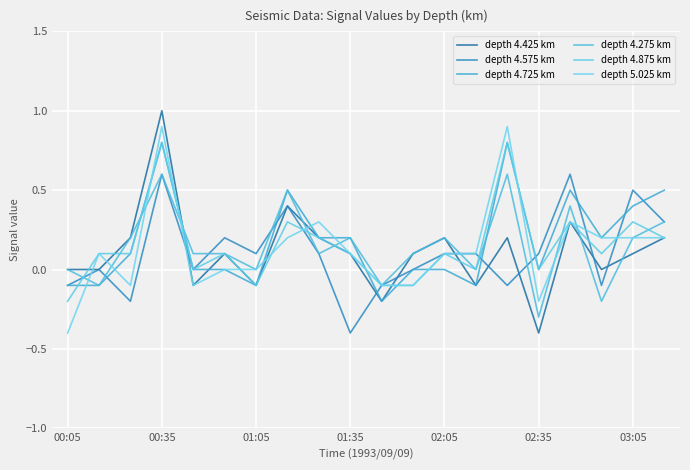

What is the minimum value shown in the chart?

-0.4